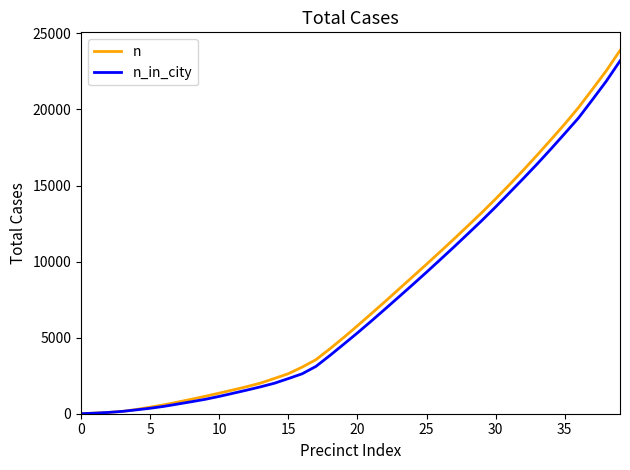

Which series has the largest range (max minus min)?

n